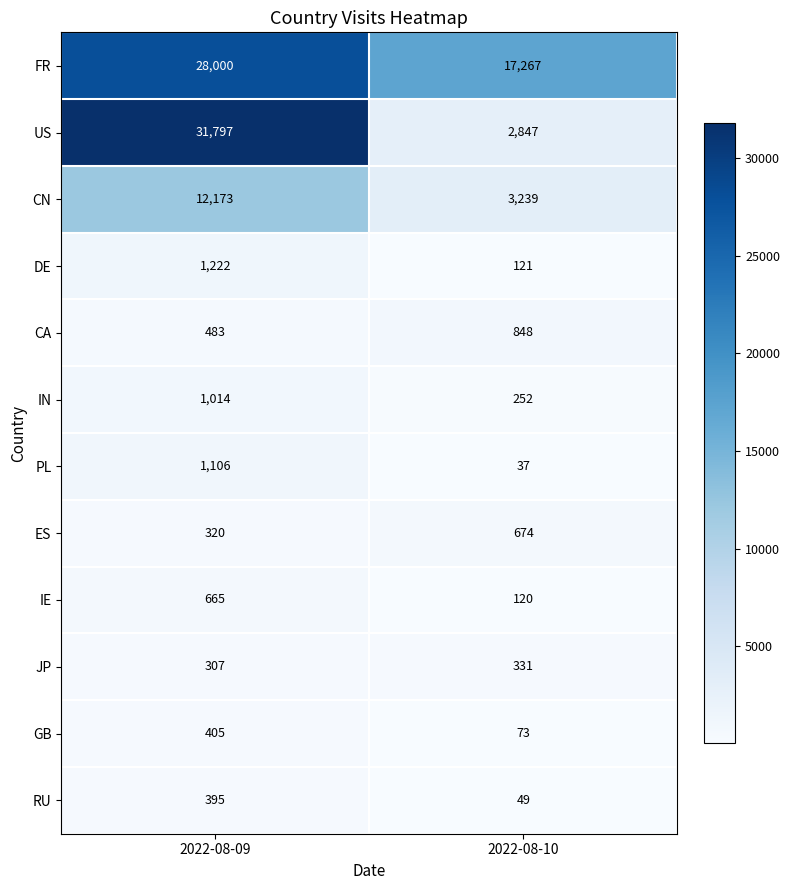

What is the minimum value for CA?

483